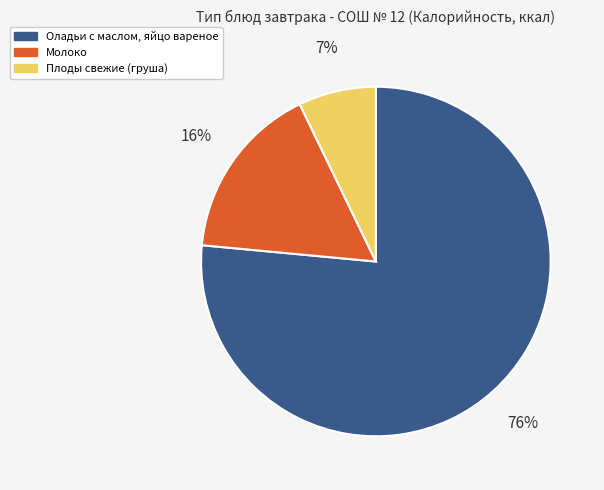

Is it true that Молоко is 16% of the pie?

True